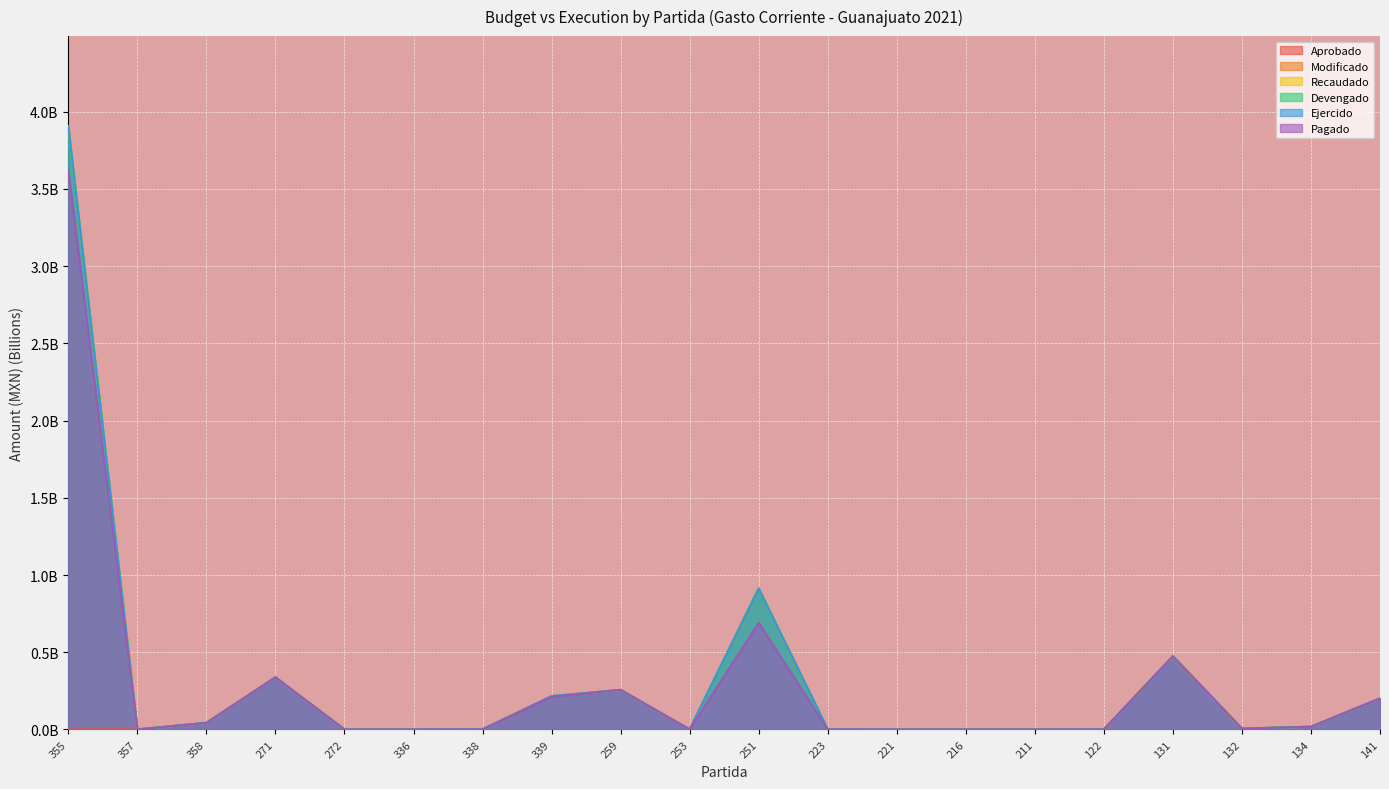

True or false: Modificado and Aprobado intersect in this chart.

False